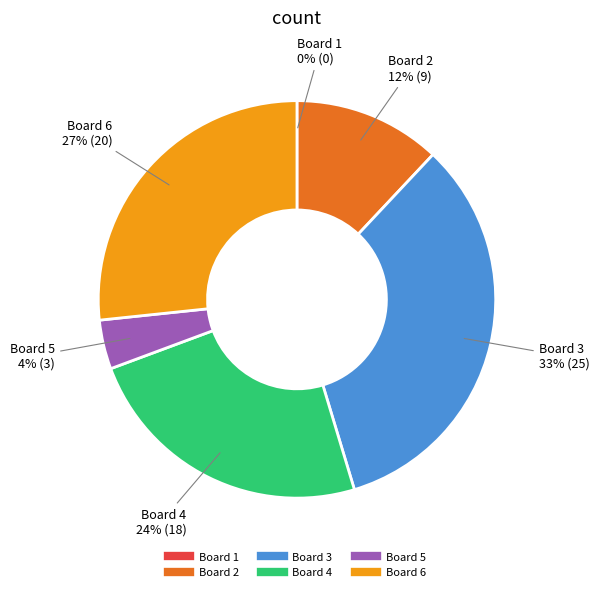

To the nearest percent, what is the difference between the largest and smallest slice percentages?

33%